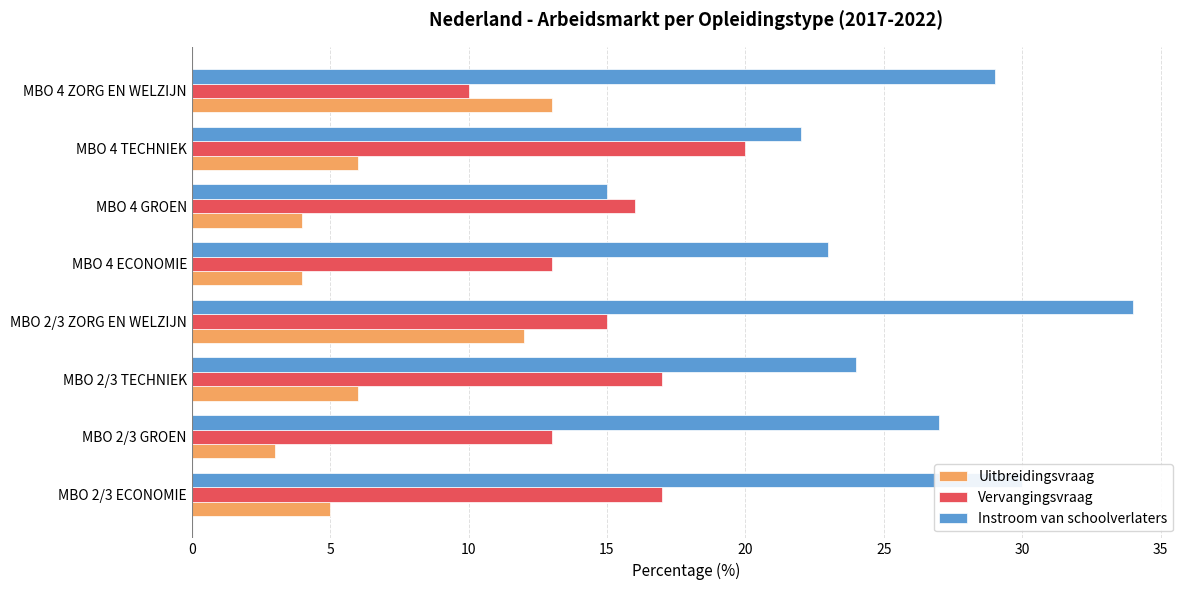

Which series has the largest total across all categories?

Instroom van schoolverlaters